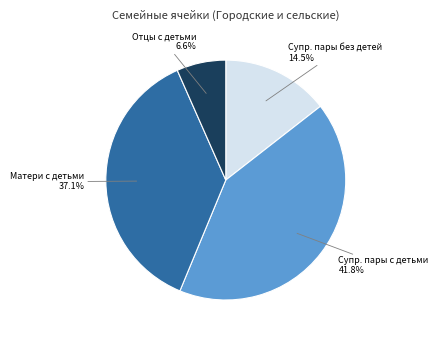

Is there a majority slice in this chart?

No